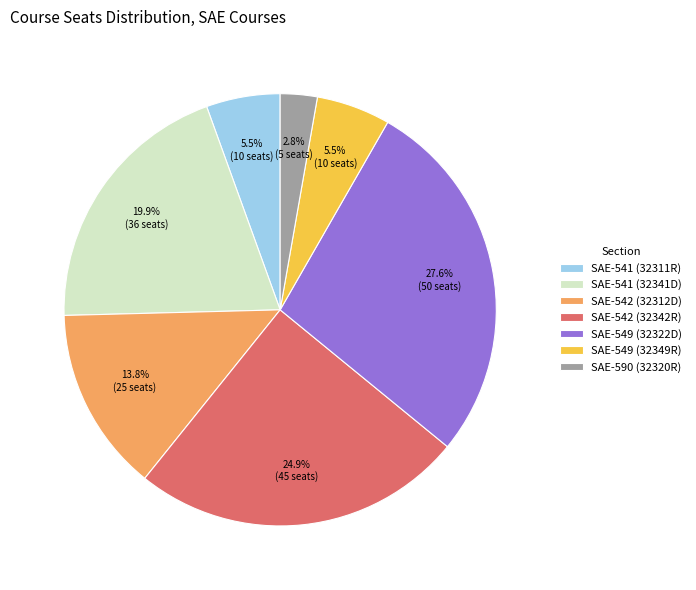

Count the number of slices in the pie.

7